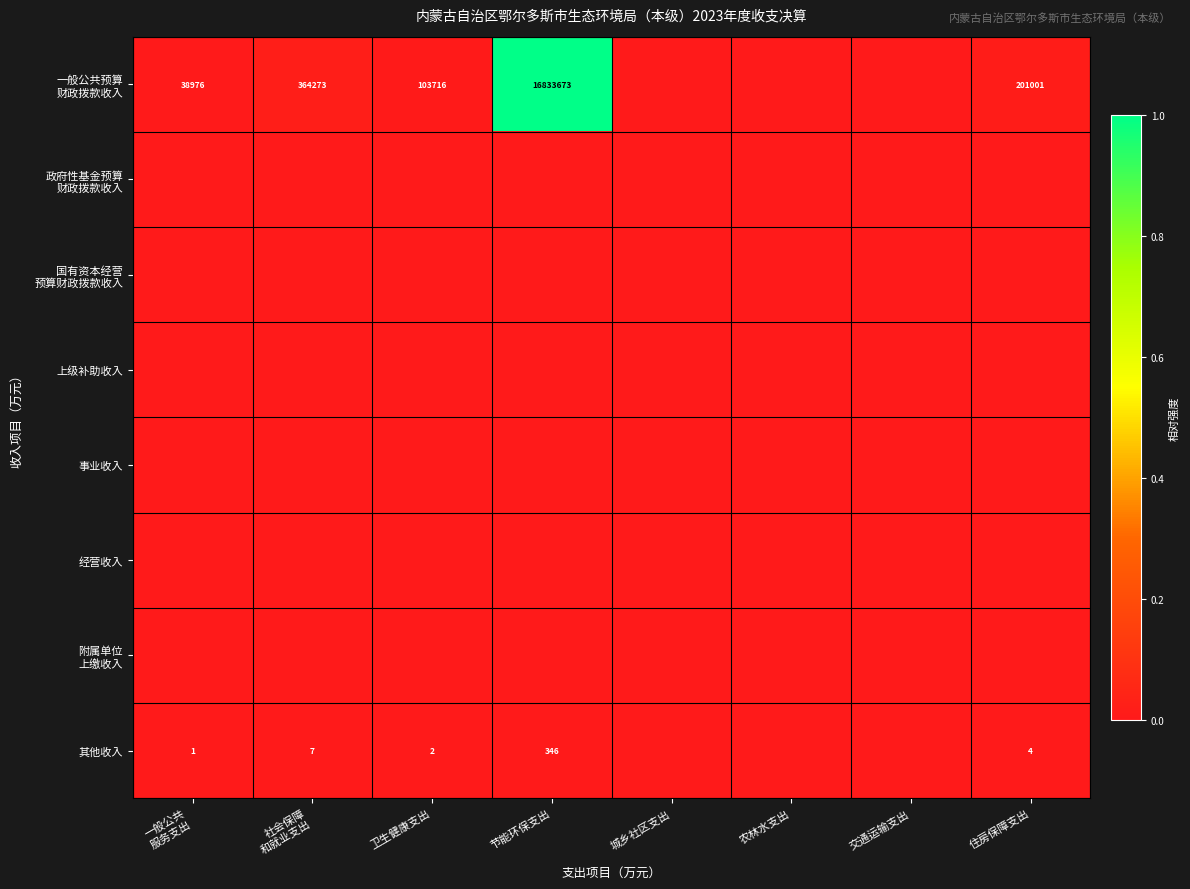

True or false: 其他收入 has a value of 7 at 住房保障支出.

False